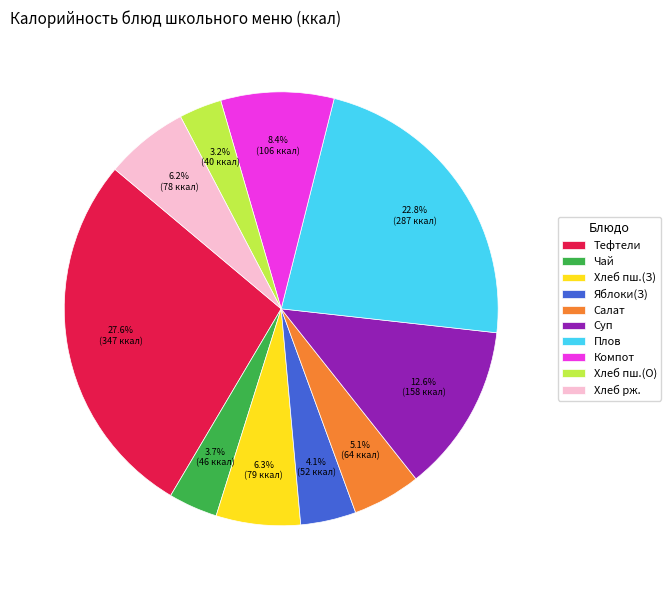

What percentage is NOT represented by Салат?

94.9%